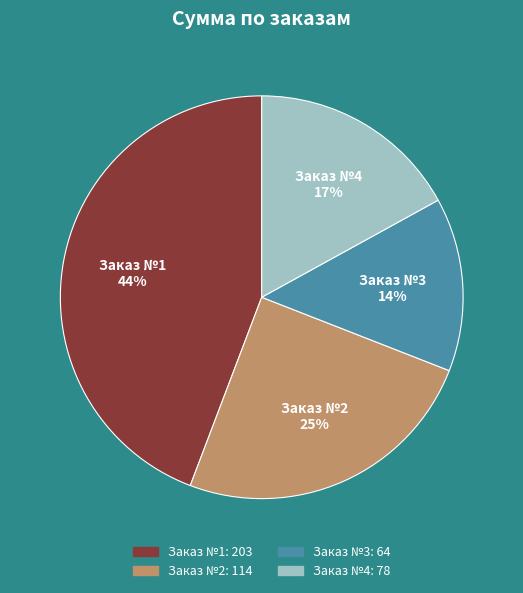

Which category has the biggest portion of the pie?

Заказ №1